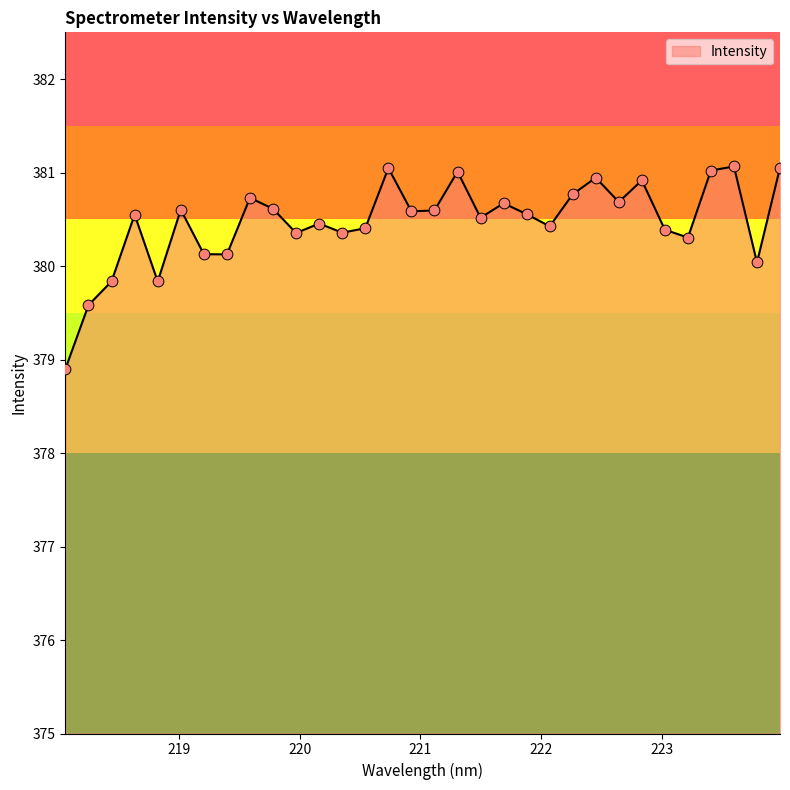

What is the maximum value shown in the chart?

381.1